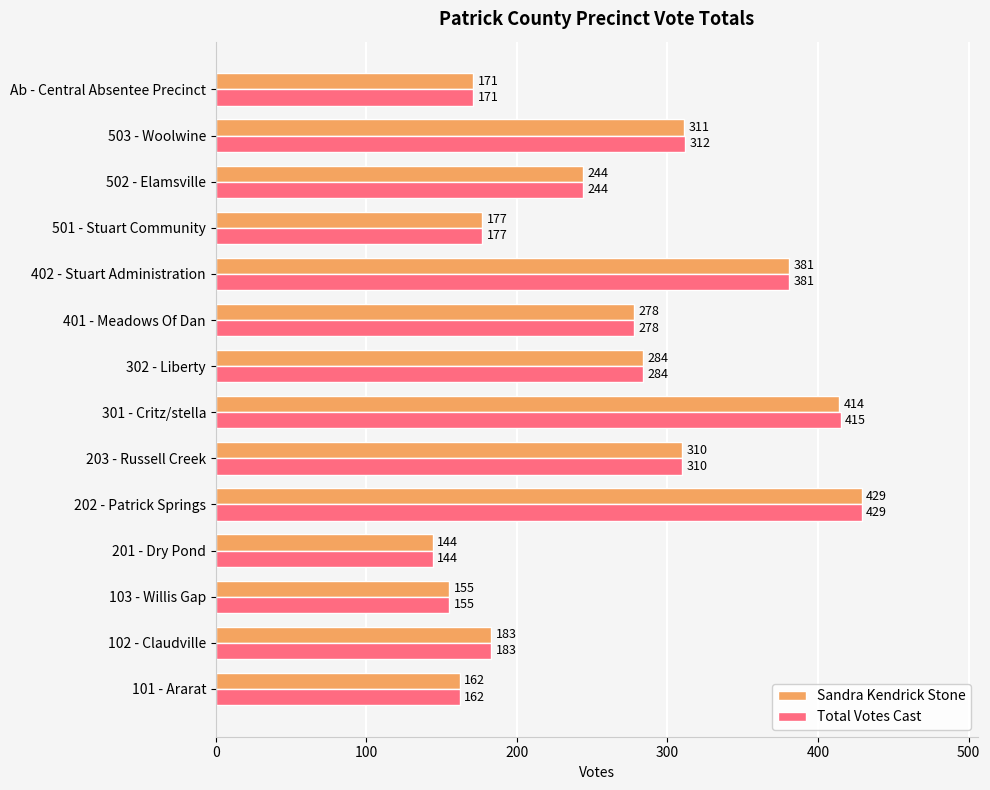

Where is Total Votes Cast nearest to the value 286?

302 - Liberty